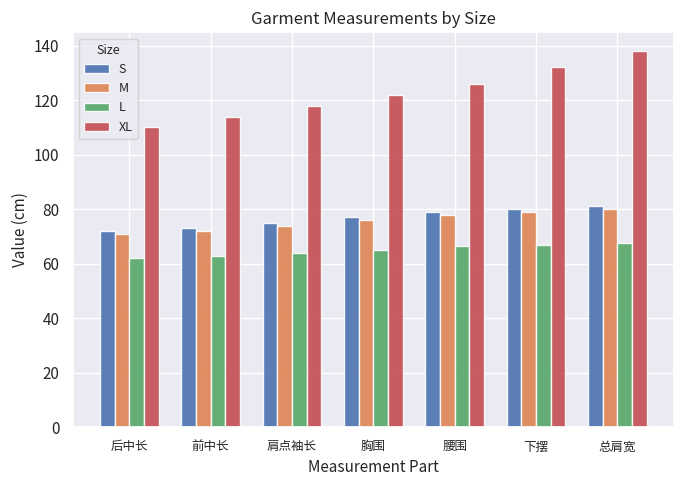

At how many categories does at least one series exceed 88?

7